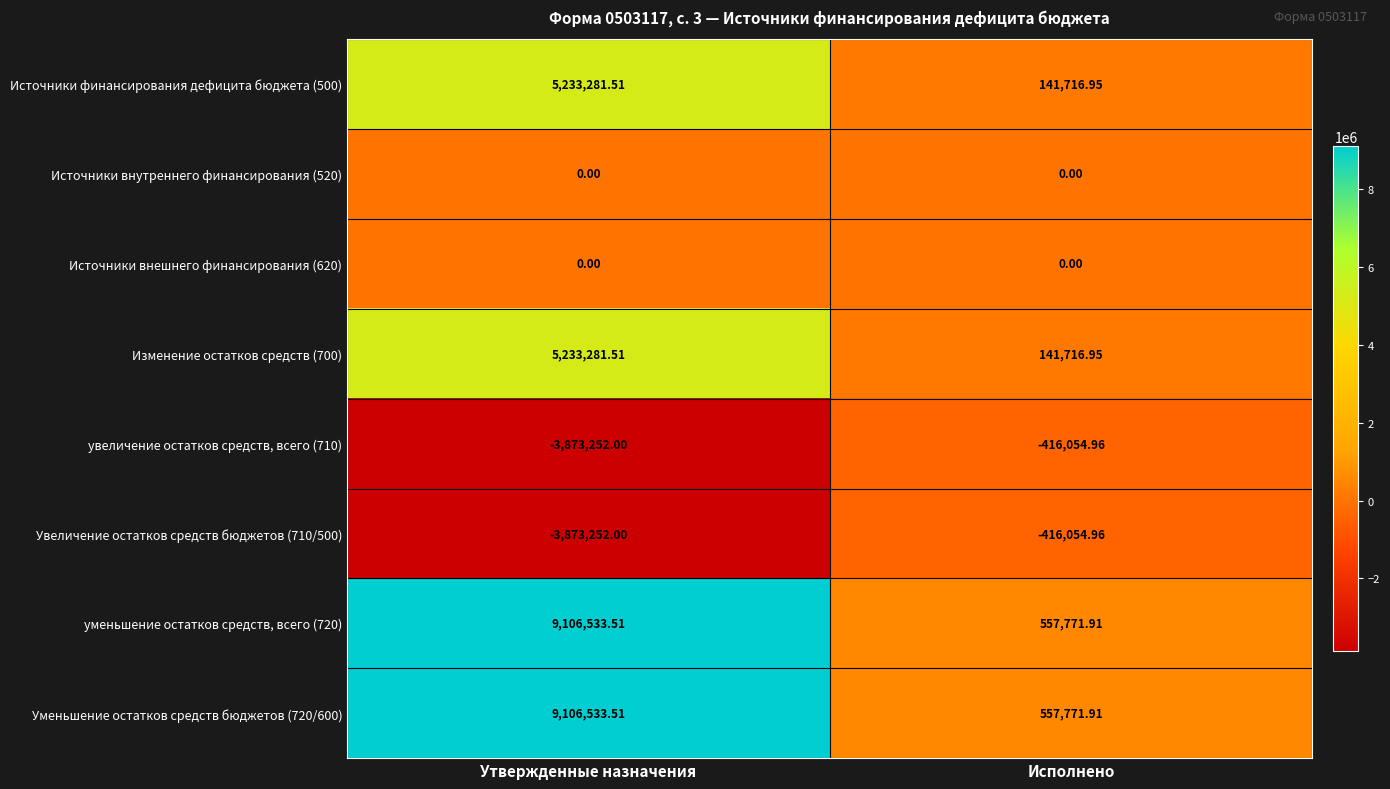

Is the value of Увеличение остатков средств бюджетов (710/500) at Утвержденные назначения greater than the value of Уменьшение остатков средств бюджетов (720/600) at Утвержденные назначения?

No